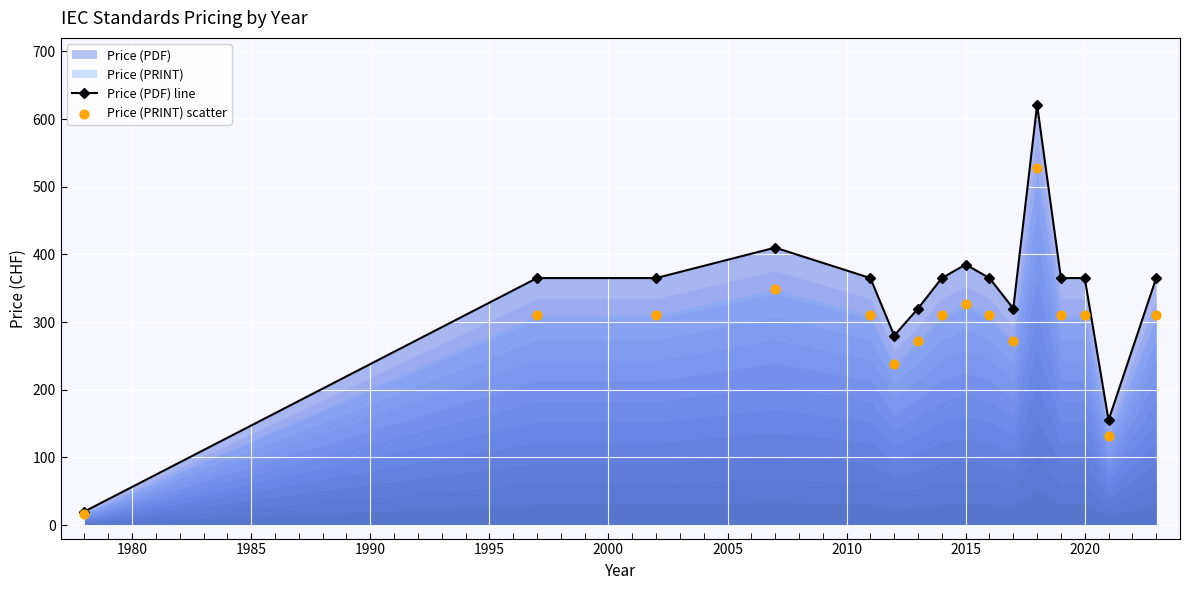

Which series has the largest Y range (max minus min)?

Price (PDF) line